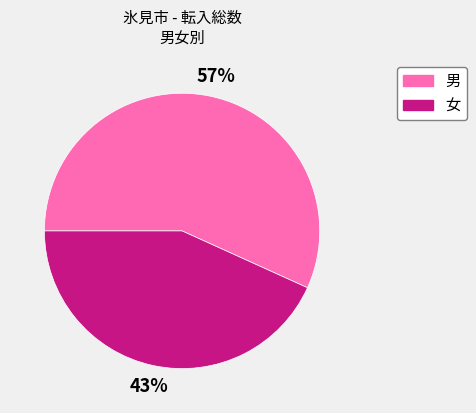

Which category has the biggest portion of the pie?

男